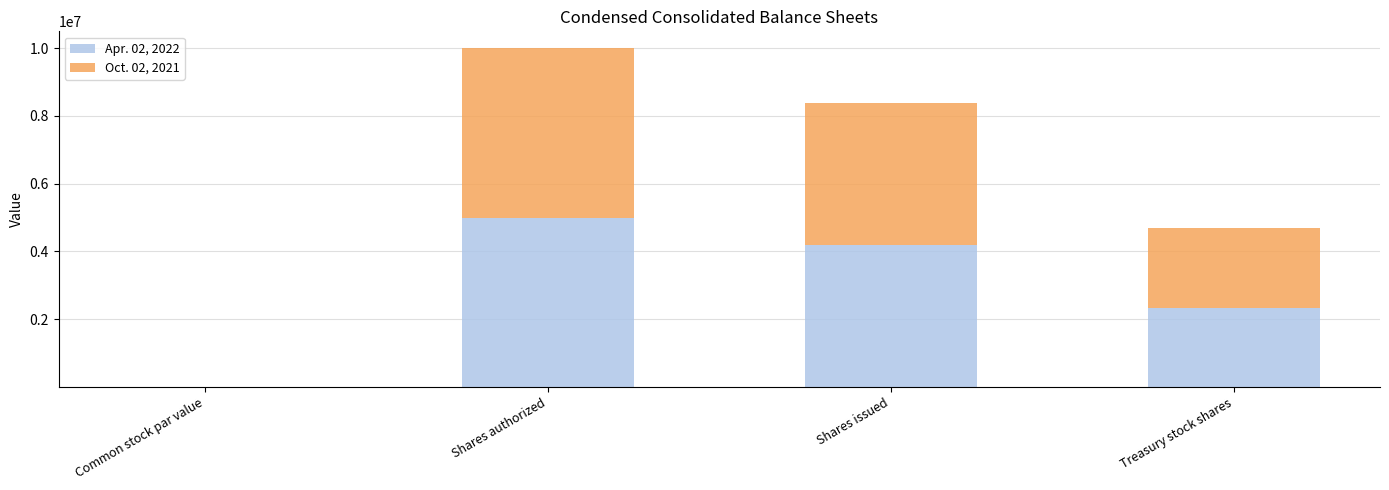

What is the total value across all series at Treasury stock shares?

4677990